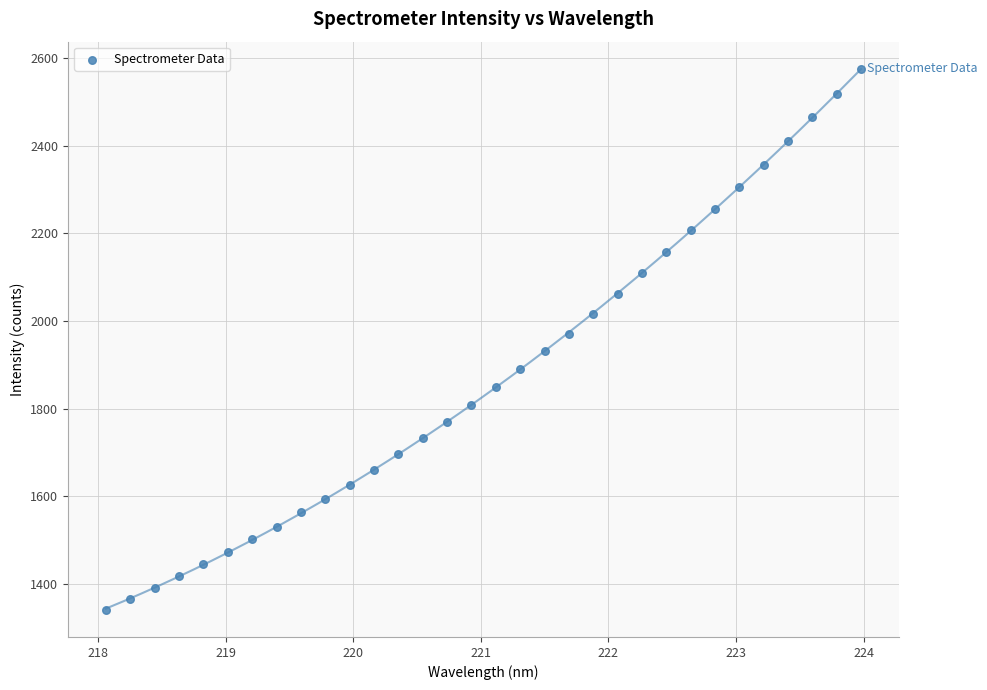

What is the range of X values (max minus min)?

5.9